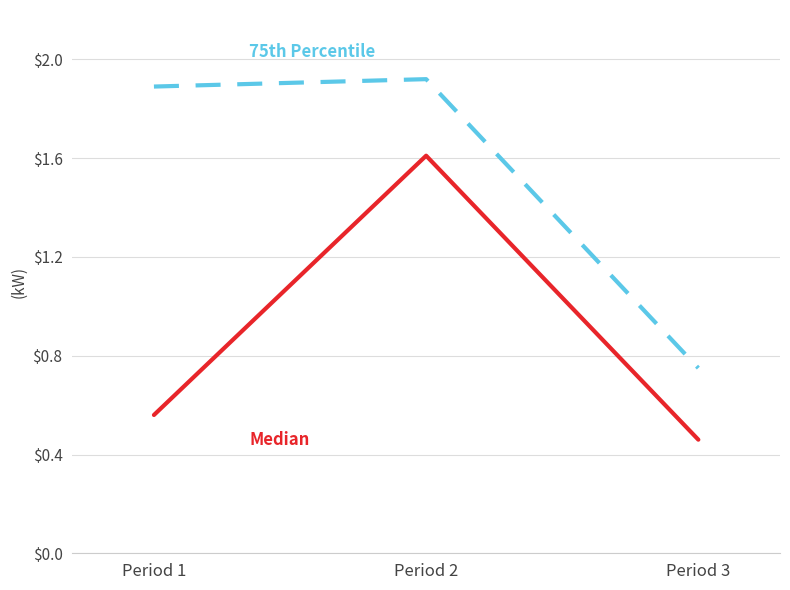

How many series are shown in this chart?

2